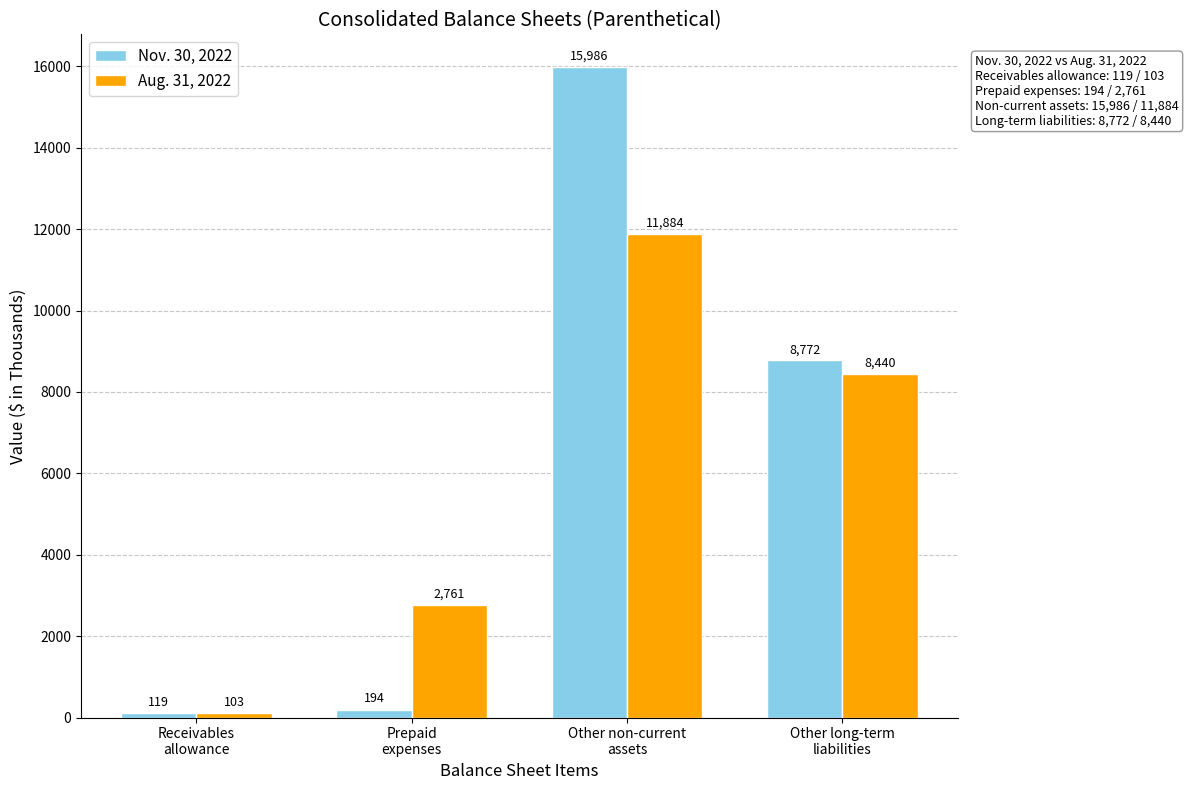

How many distinct data groups are displayed?

2